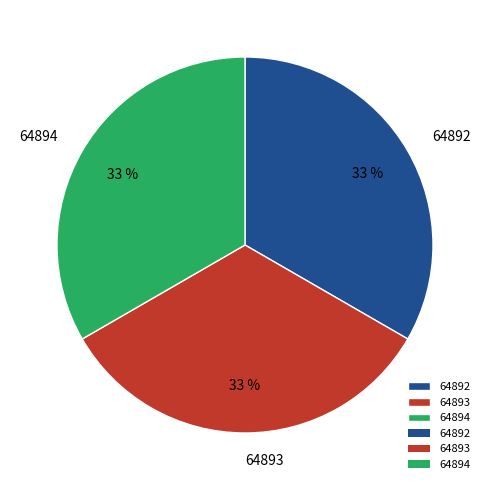

Is there any slice that represents more than half of the pie?

No